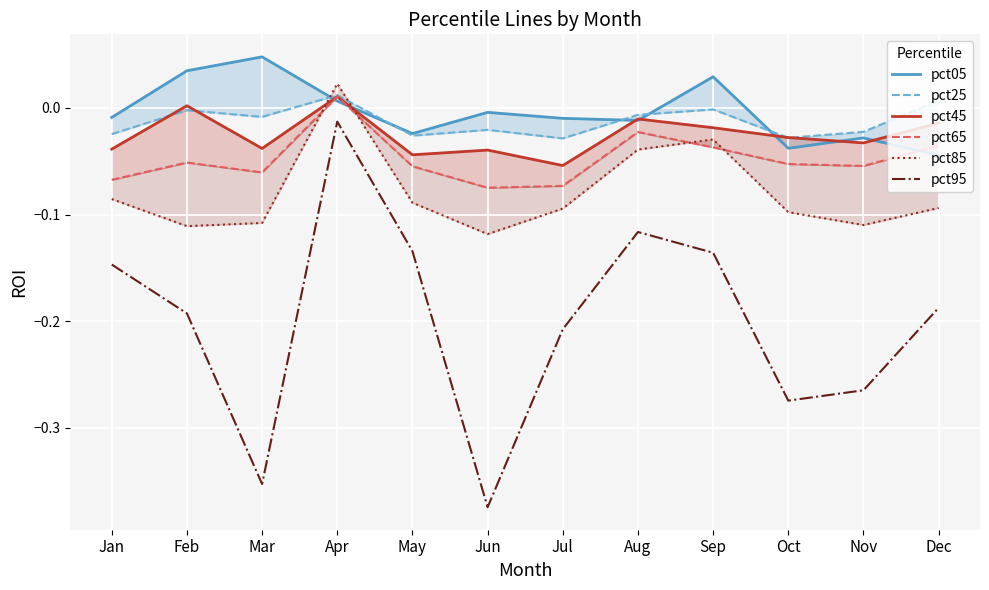

True or false: pct85 and pct65 cross at least once.

True